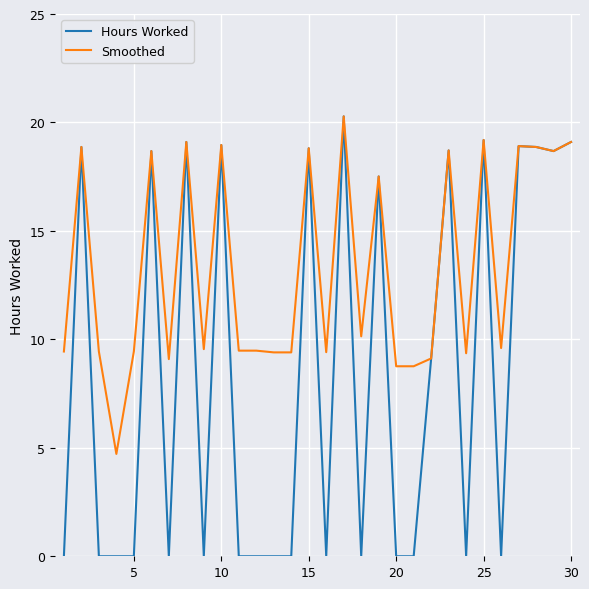

Which series has the largest range (max minus min)?

Hours Worked